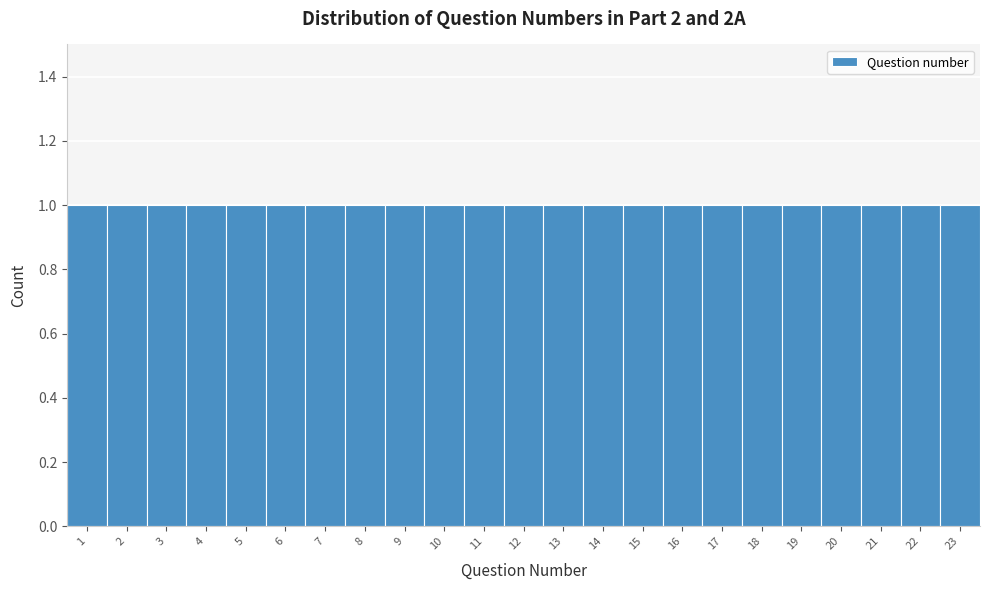

Reading left to right, transcribe this chart: for each bar, give the range it covers on the x-axis and its height. The values are not printed on the chart, so give them approximately, as read against the axis.

0.5 to 1.5: 1
1.5 to 2.5: 1
2.5 to 3.5: 1
3.5 to 4.5: 1
4.5 to 5.5: 1
5.5 to 6.5: 1
6.5 to 7.5: 1
7.5 to 8.5: 1
8.5 to 9.5: 1
9.5 to 10.5: 1
10.5 to 11.5: 1
11.5 to 12.5: 1
12.5 to 13.5: 1
13.5 to 14.5: 1
14.5 to 15.5: 1
15.5 to 16.5: 1
16.5 to 17.5: 1
17.5 to 18.5: 1
18.5 to 19.5: 1
19.5 to 20.5: 1
20.5 to 21.5: 1
21.5 to 22.5: 1
22.5 to 23.5: 1